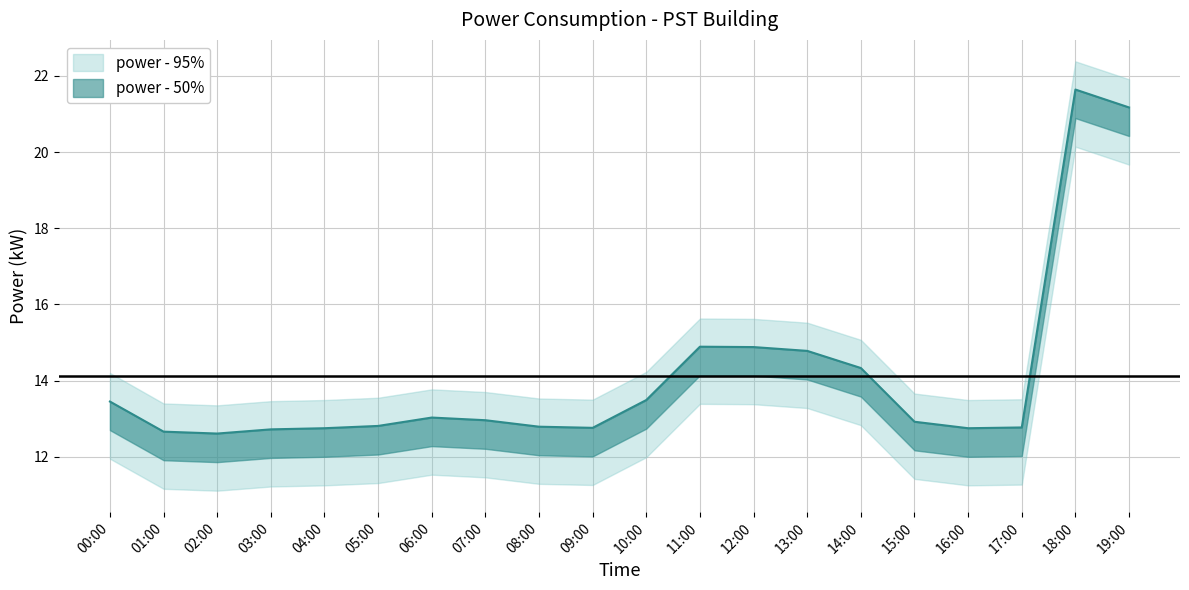

Rank the categories by value from highest to lowest.

18:00, 19:00, 11:00, 12:00, 13:00, 14:00, 10:00, 00:00, 06:00, 07:00, 15:00, 05:00, 08:00, 17:00, 09:00, 04:00, 16:00, 03:00, 01:00, 02:00